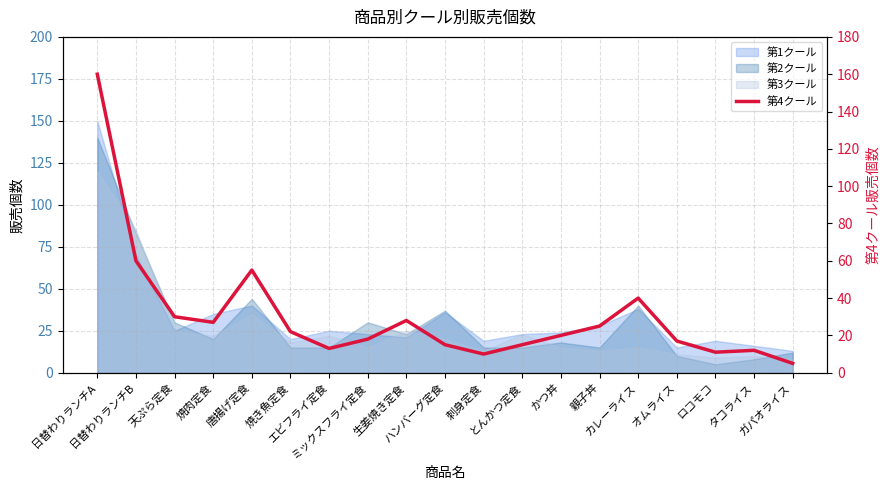

Rank the categories by value from lowest to highest.

ガパオライス, 刺身定食, ロコモコ, タコライス, エビフライ定食, ハンバーグ定食, とんかつ定食, オムライス, ミックスフライ定食, かつ丼, 焼き魚定食, 親子丼, 焼肉定食, 生姜焼き定食, 天ぷら定食, カレーライス, 唐揚げ定食, 日替わりランチB, 日替わりランチA